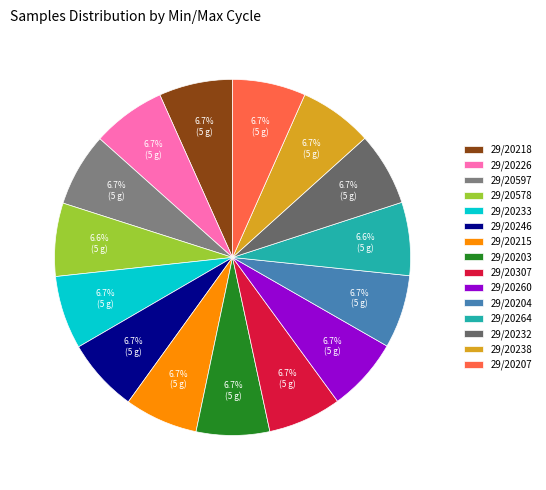

How many slices are in this pie chart?

15